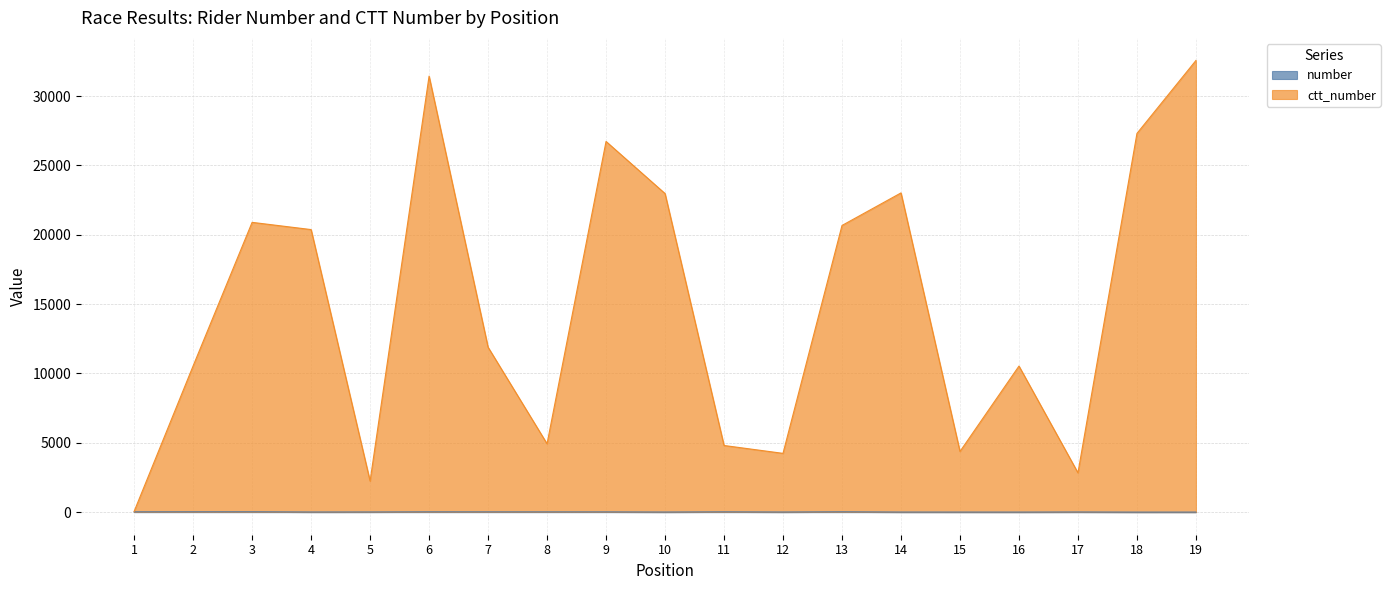

What is the sum of the ctt_number values at 12 and 3?

25133